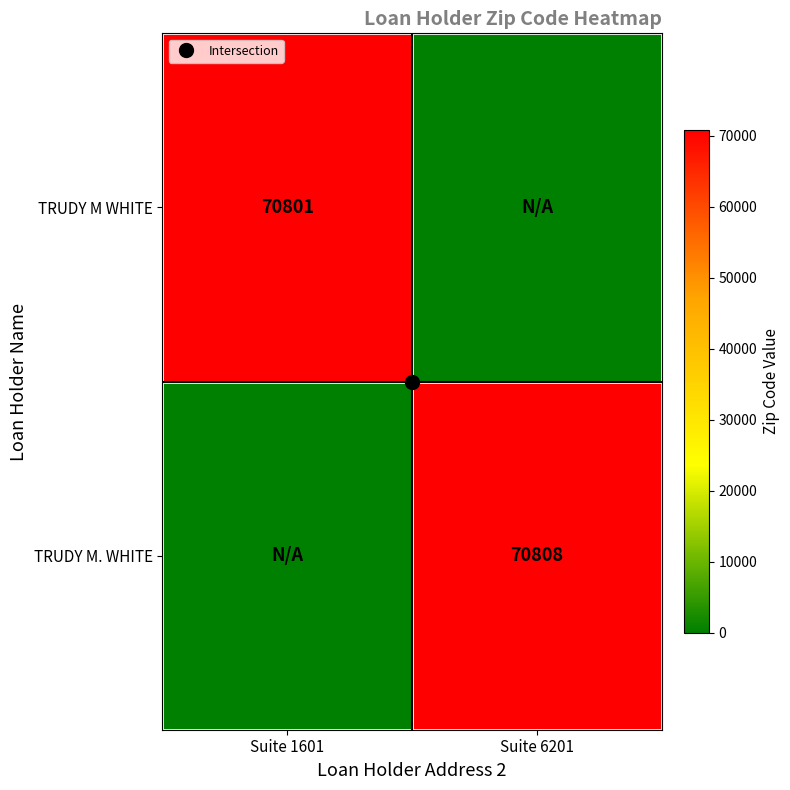

Read the TRUDY M WHITE value at Suite 1601, to the nearest 50.

70800